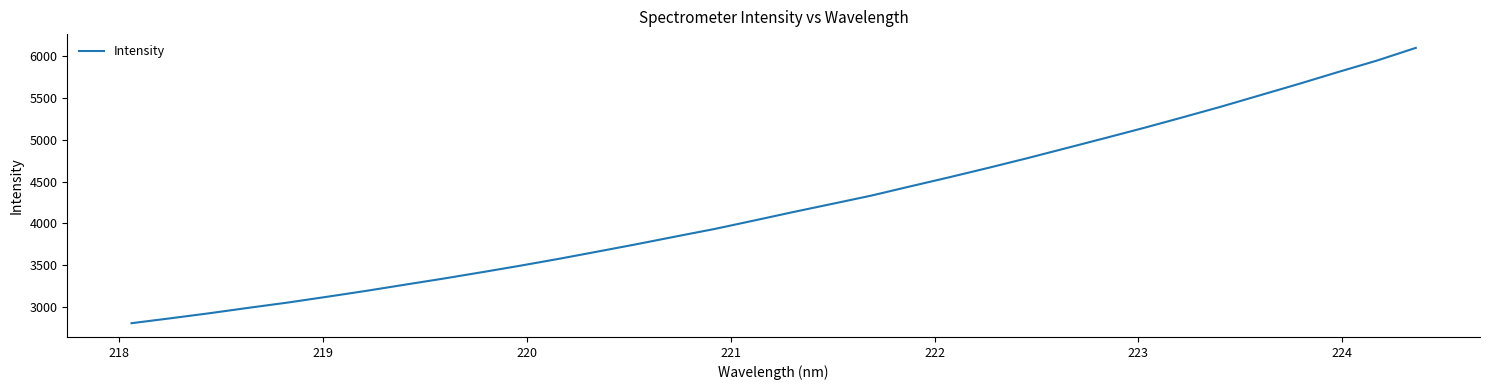

What is the smallest value displayed?

2802.4